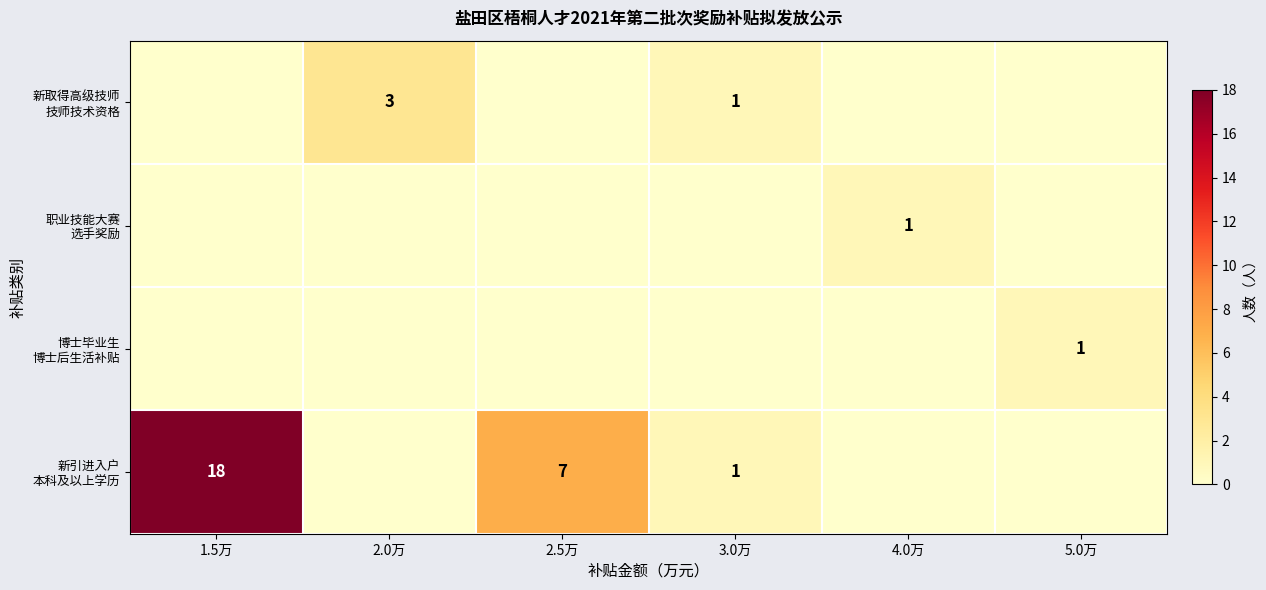

Is the value of 新引进入户 本科及以上学历 at 3.0万 greater than the value of 职业技能大赛 选手奖励 at 2.5万?

Yes